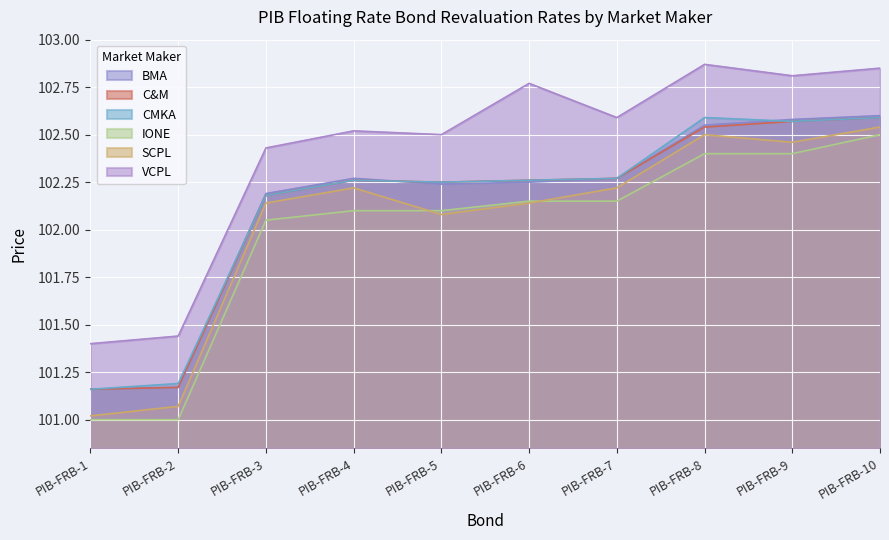

At which label is C&M closest to 101?

PIB-FRB-1